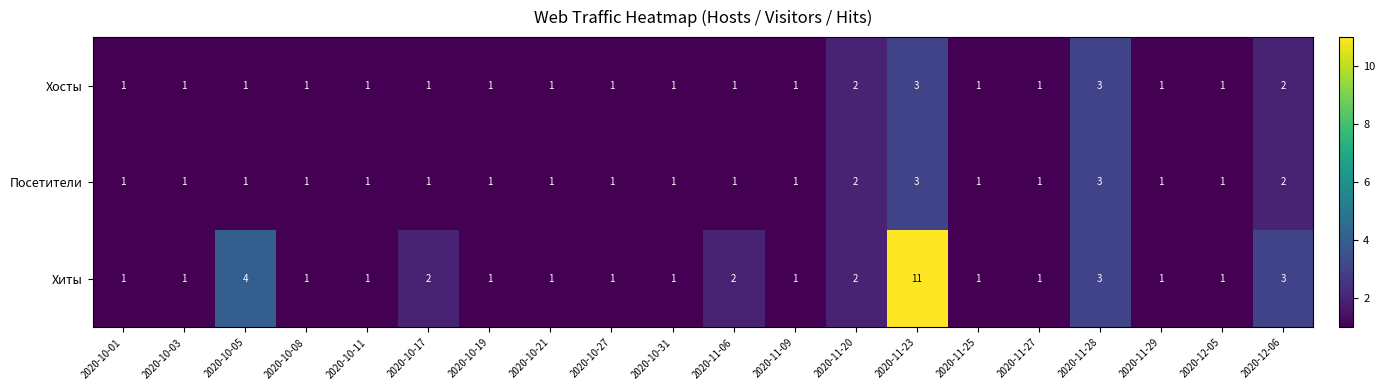

Is it true that Хиты equals 1 at 2020-10-08?

True